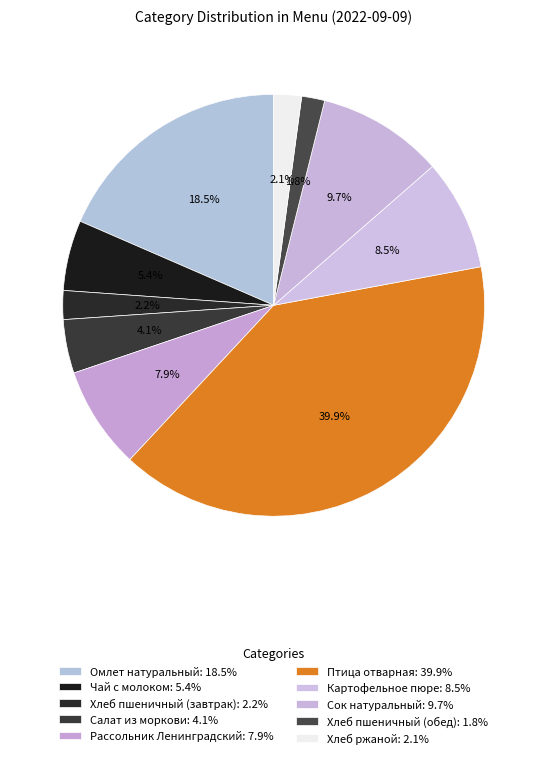

To the nearest percent, what percentage of the pie is Картофельное пюре?

9%